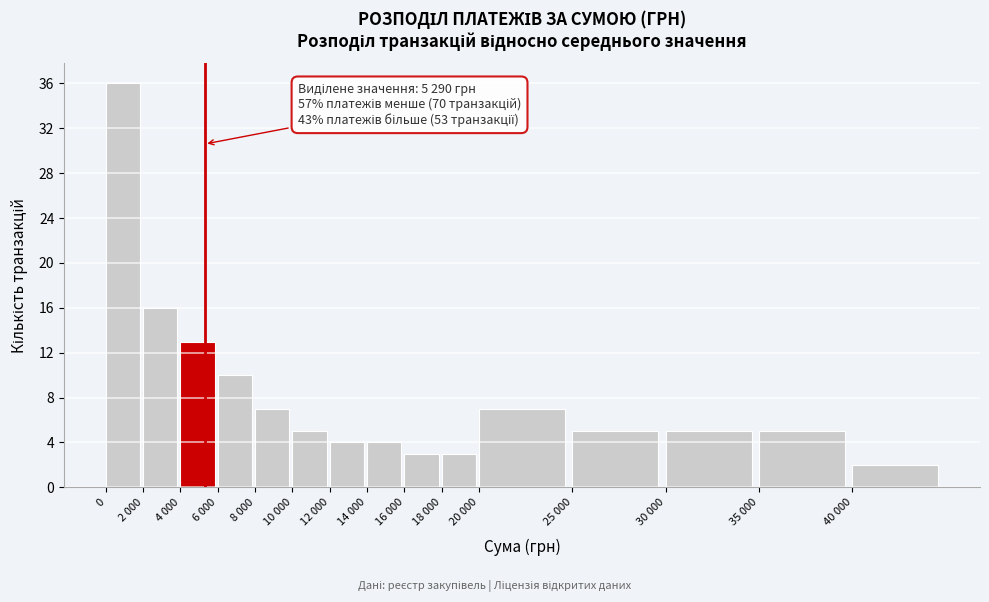

Reading right to left, list all the values displayed in this chart.

2	5	5	5	7	3	3	4	4	5	7	10	13	16	36